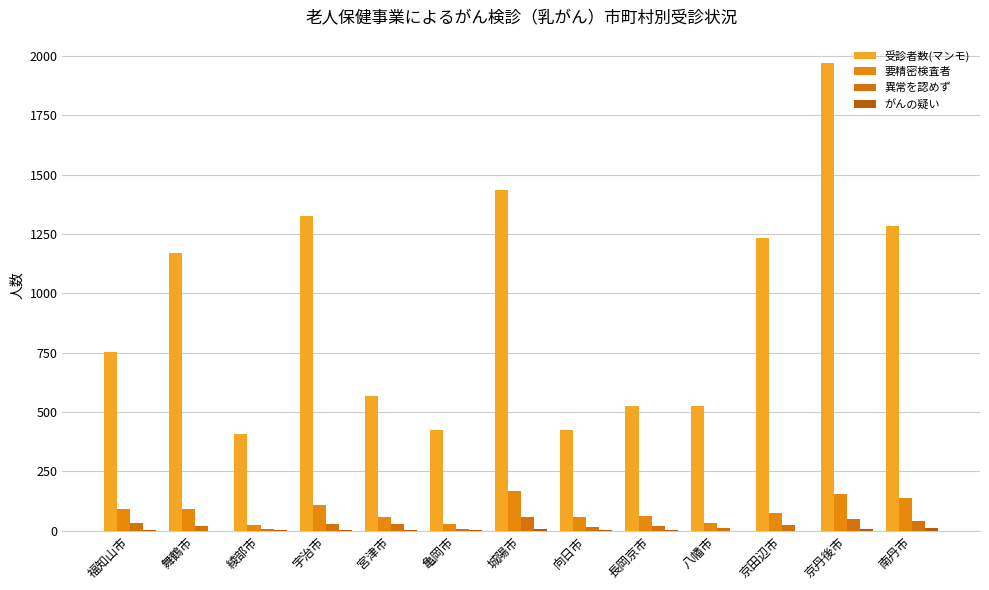

What is the maximum value for 受診者数(マンモ)?

1970